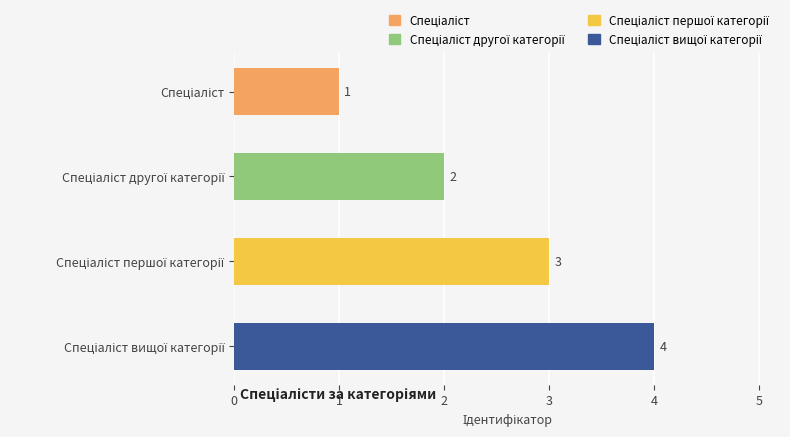

How many data points does each series have?

4